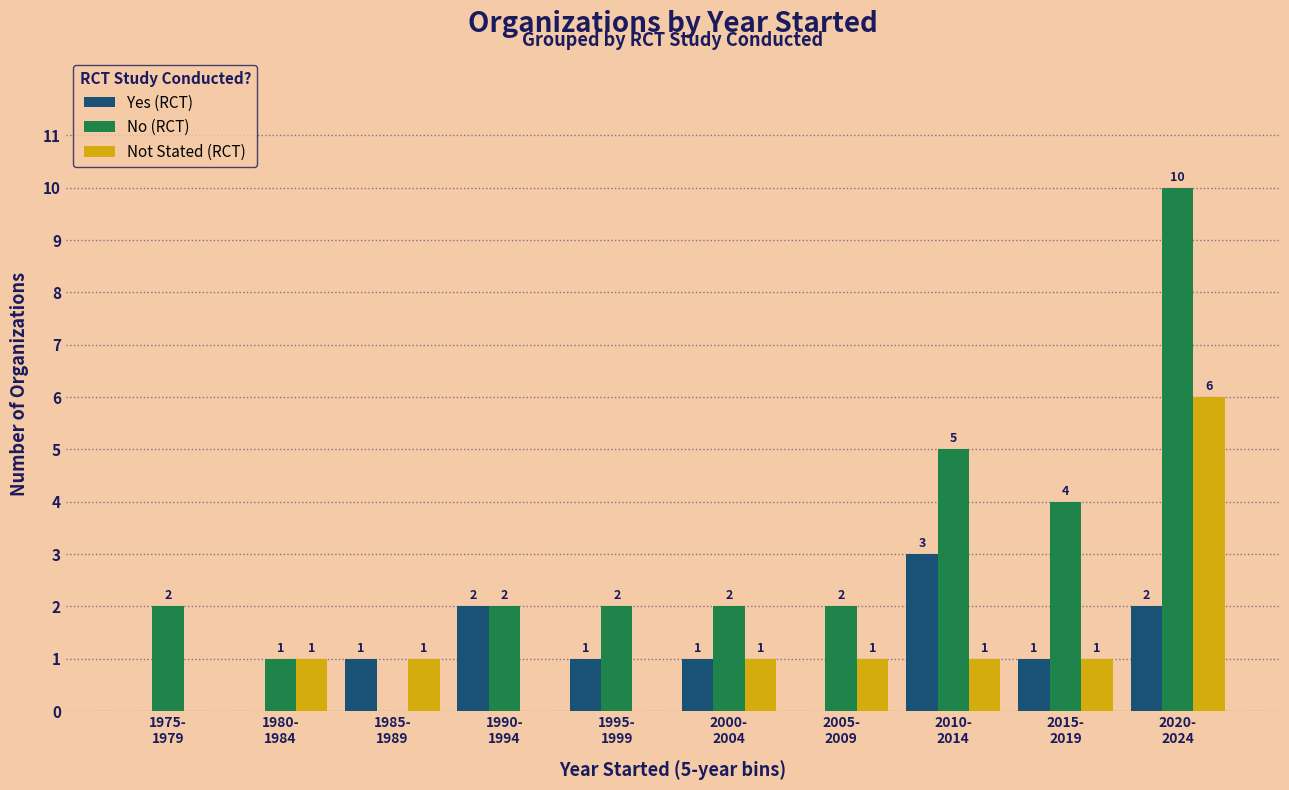

What is the total value across all series at 2000-
2004?

4